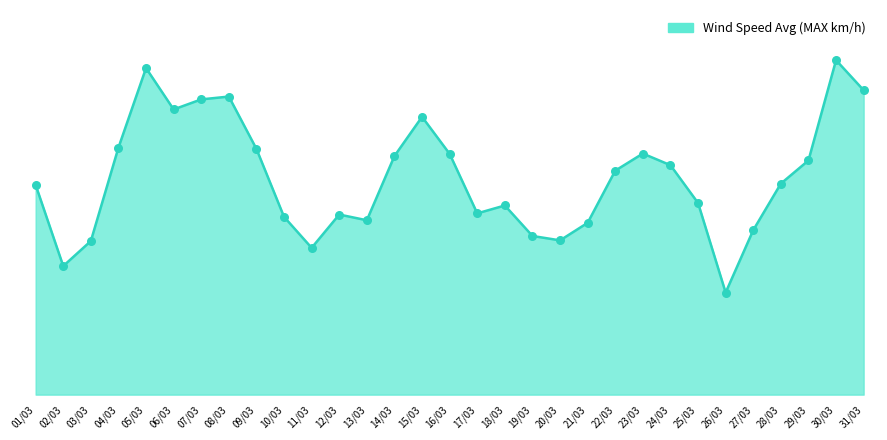

Approximately how many times larger is the value at 13/03 compared to 29/03?

0.7